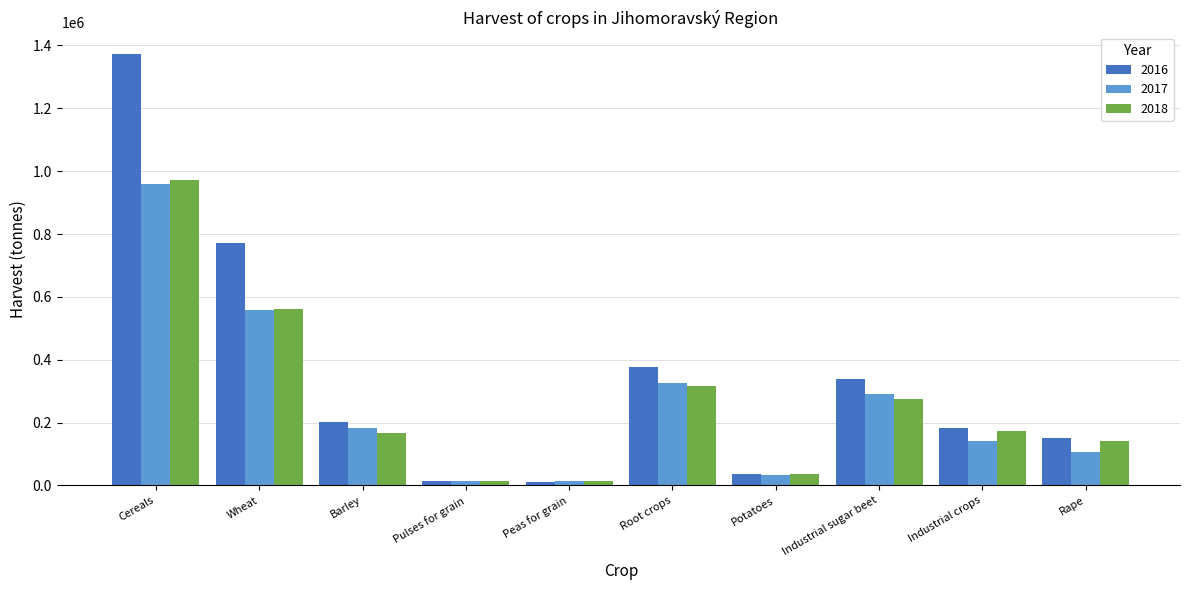

Which series has the widest spread of values?

2016